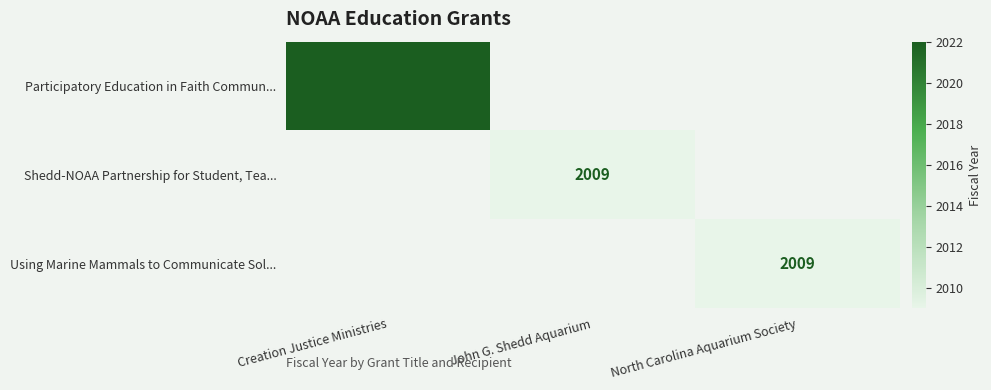

True or false: Participatory Education in Faith Commun... has a value of 1347 at Creation Justice Ministries.

False